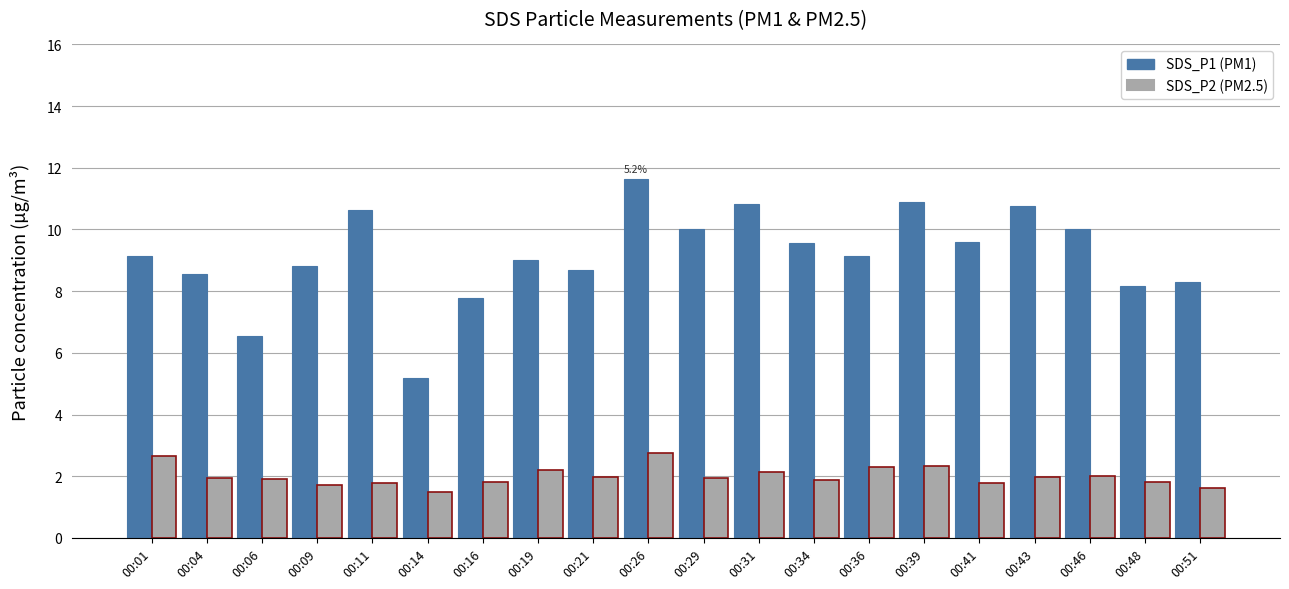

List the series in order of their overall mean, highest first.

SDS_P1 (PM1), SDS_P2 (PM2.5)